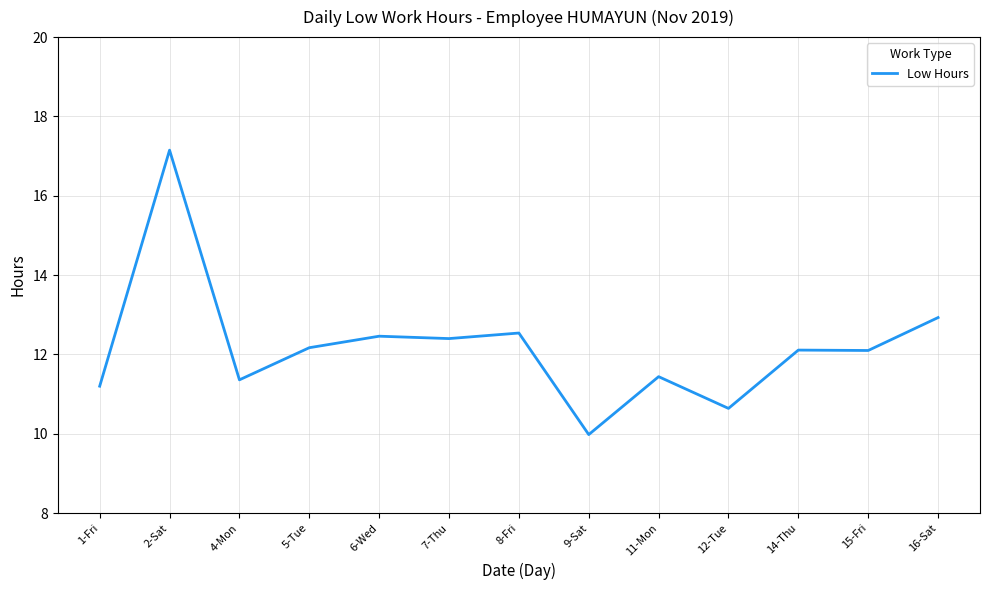

Which category has the highest value across all series?

2-Sat